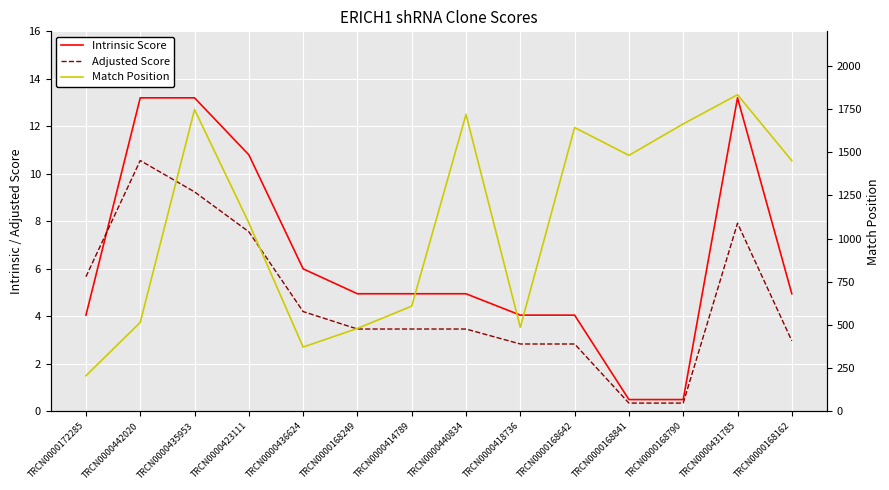

What is the difference between the highest and lowest values at TRCN0000440834?

1715.5